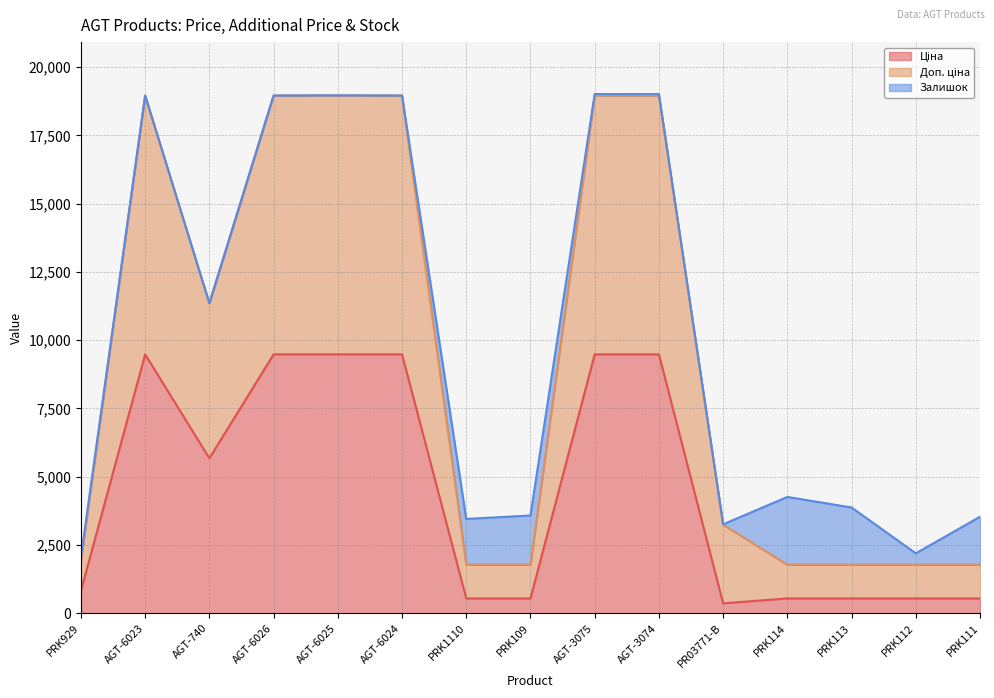

Rank the categories by Ціна value from lowest to highest.

PR03771-B, PRK1110, PRK109, PRK114, PRK113, PRK112, PRK111, PRK929, AGT-740, AGT-6023, AGT-6026, AGT-6025, AGT-6024, AGT-3075, AGT-3074